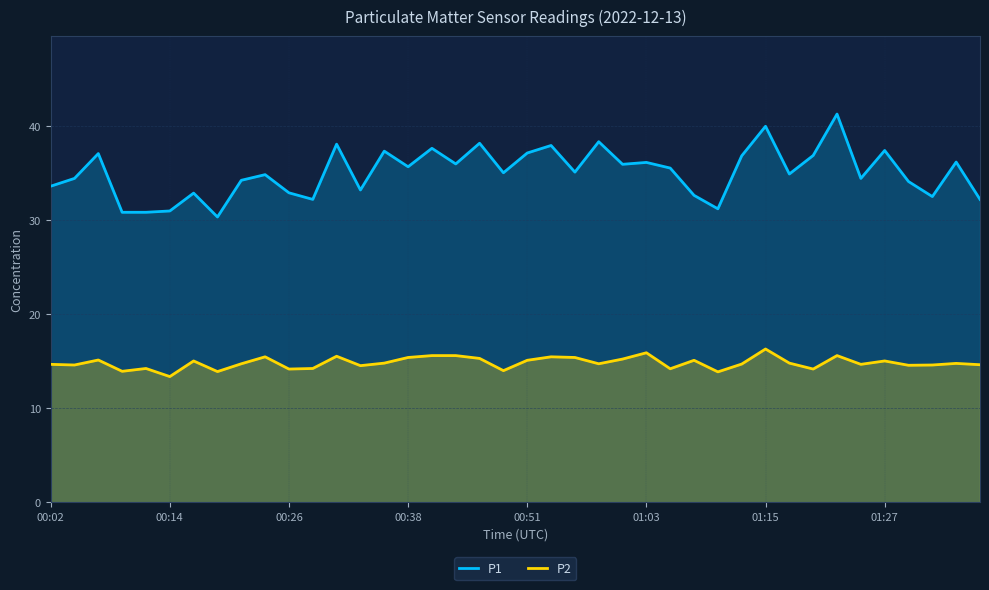

How many lines are shown in the chart?

2